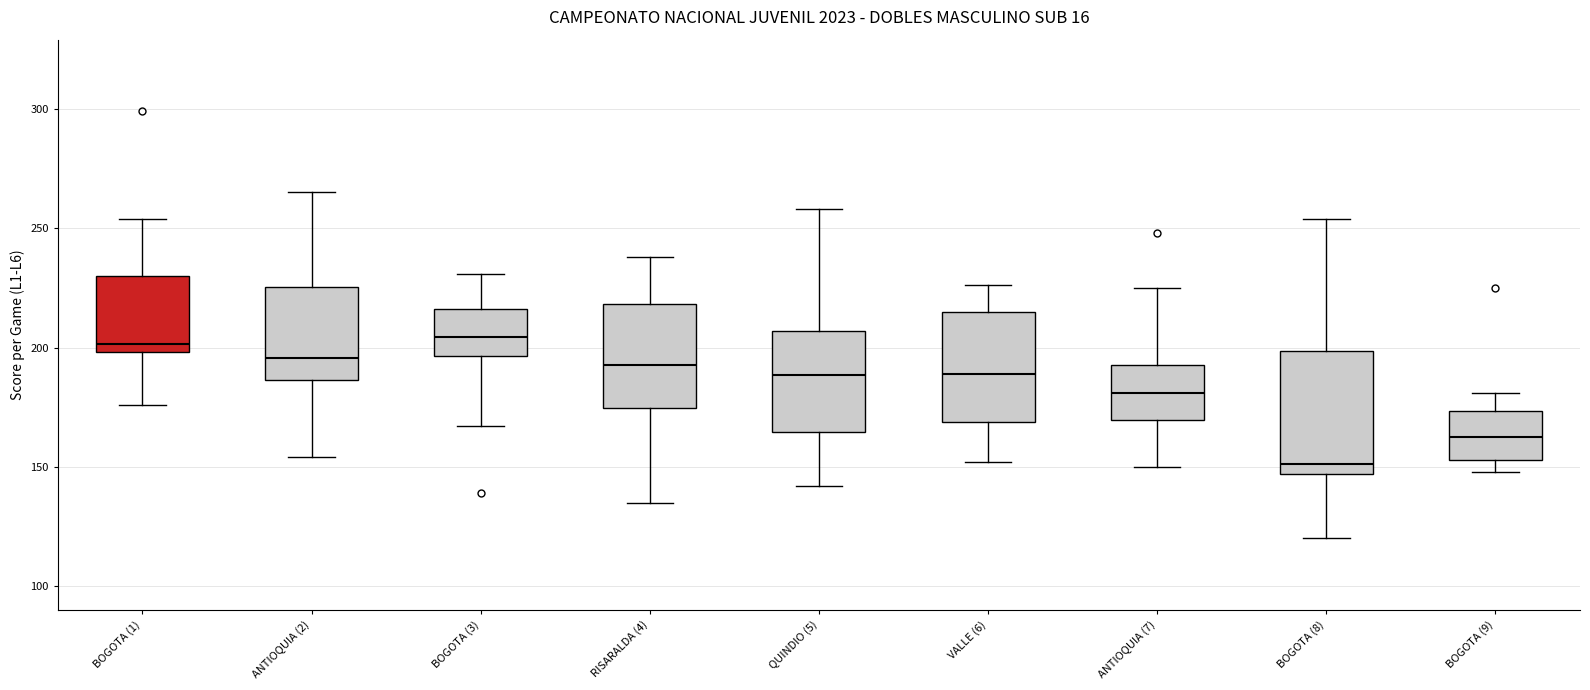

Where does the median line of the box for ANTIOQUIA (2) sit on the y-axis? The values are not printed on the chart, so give them approximately, as read against the axis.

195